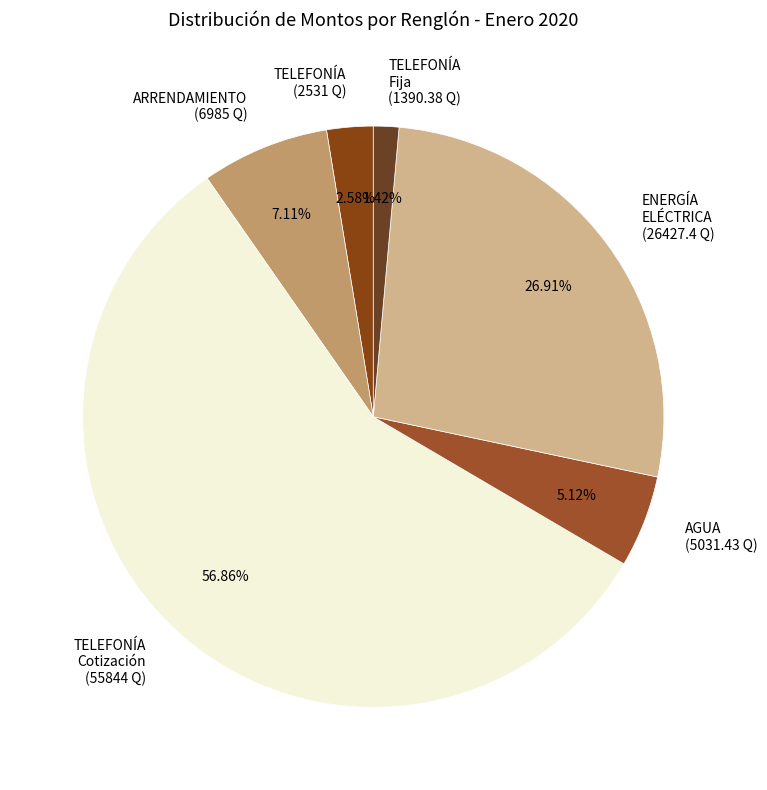

Is the sum of ENERGÍA ELÉCTRICA (26427.4 Q) and TELEFONÍA Cotización (55844 Q) greater than half?

Yes